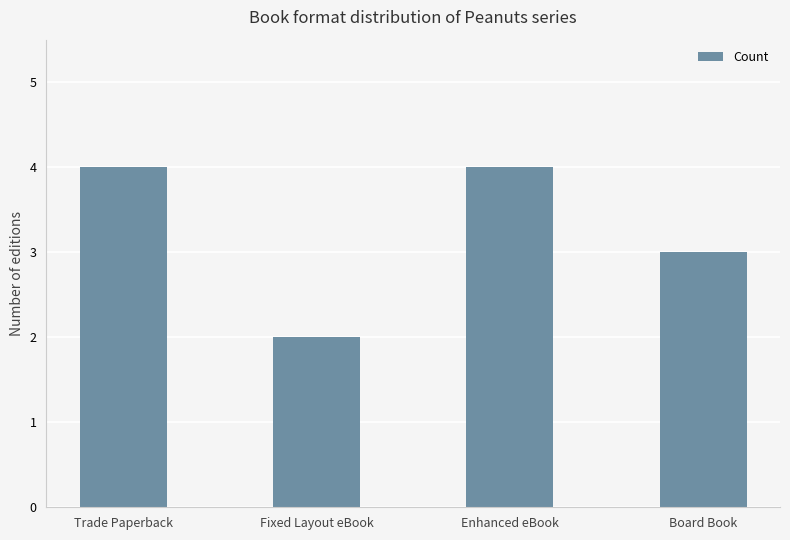

What is the difference between the second highest and second lowest values?

1